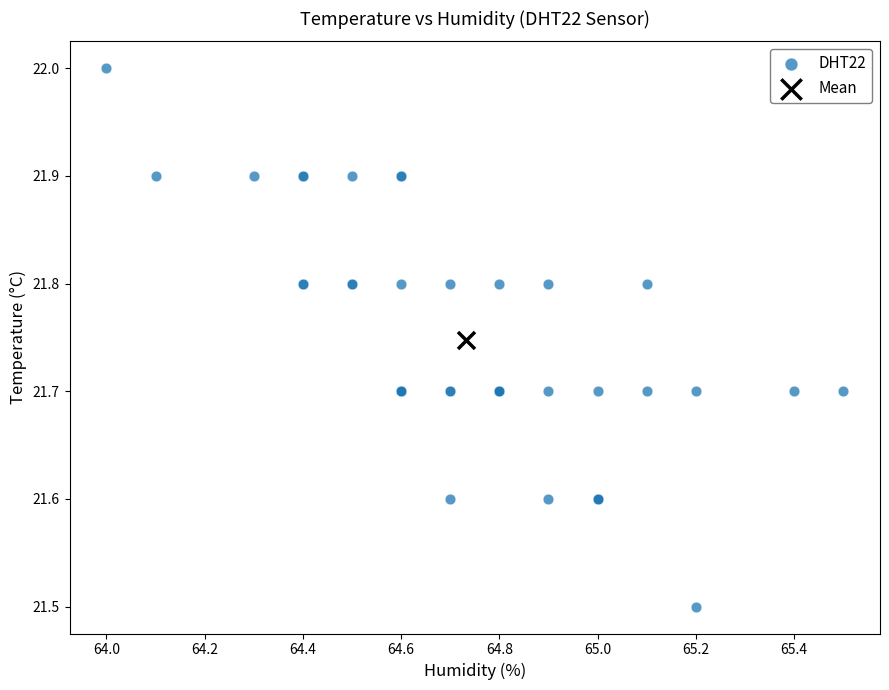

What are all the series names shown in the legend?

DHT22, Mean